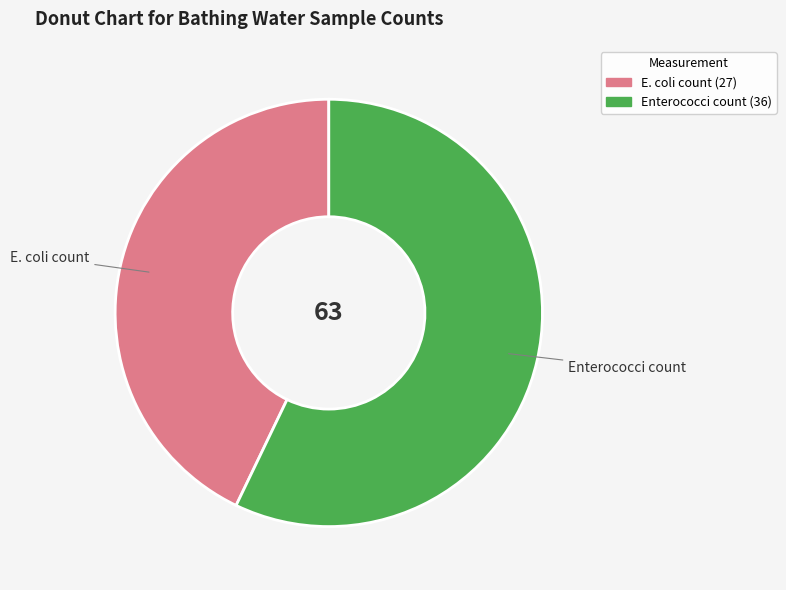

The Enterococci count slice represents 66% of the pie. True or false?

False